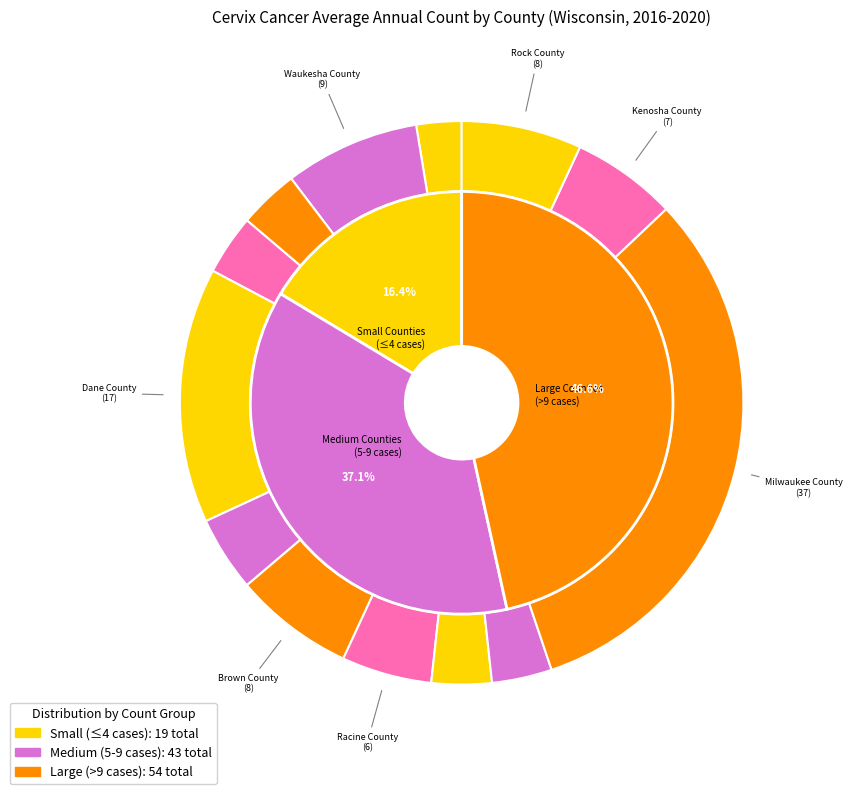

To the nearest percent, what is the difference between the largest and smallest slice percentages?

29%